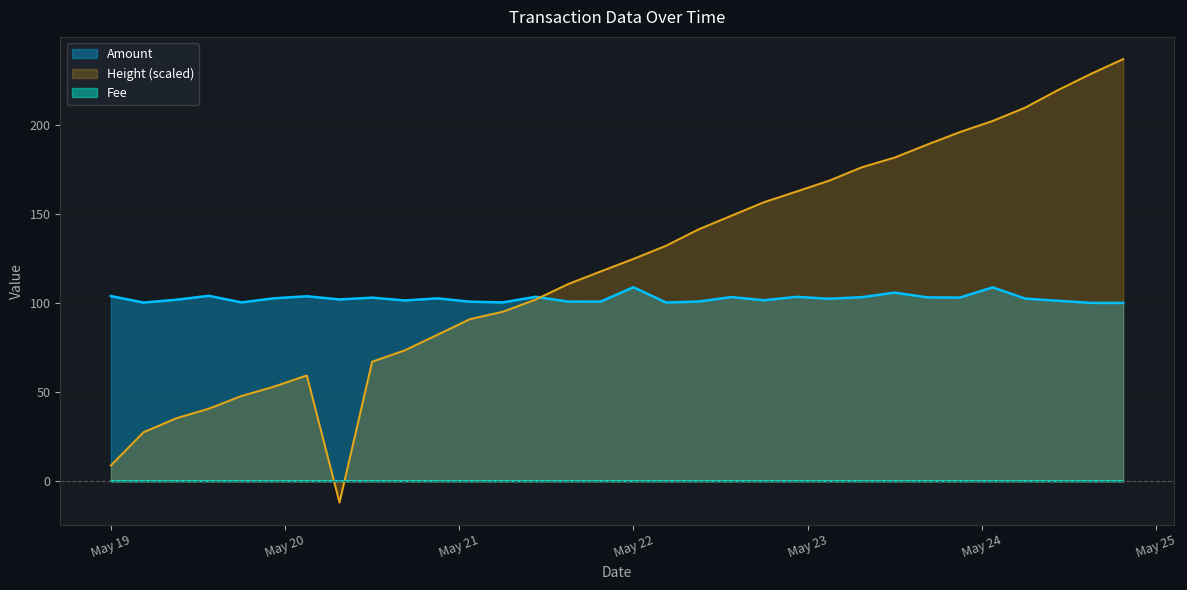

Count the number of categories in the chart.

32